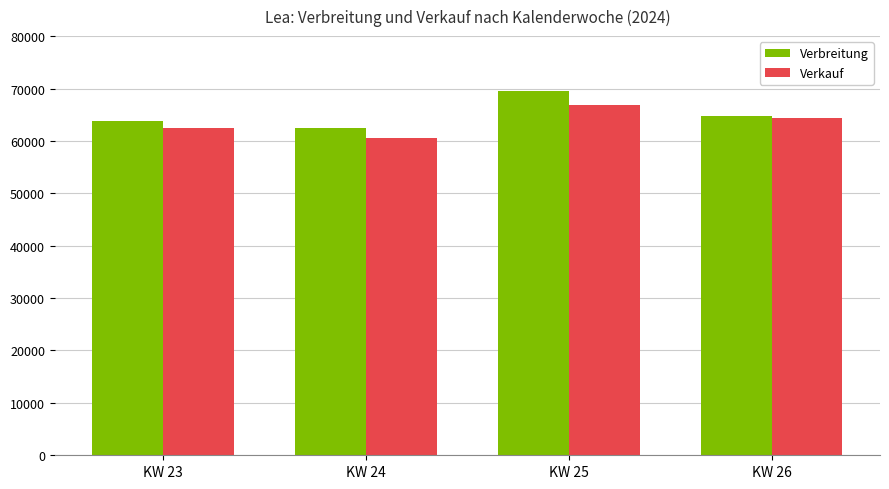

Reading left to right, list all the values displayed in this chart.

Verbreitung: KW 23=63721	KW 24=62462	KW 25=69590	KW 26=64761
Verkauf: KW 23=62428	KW 24=60524	KW 25=66856	KW 26=64329